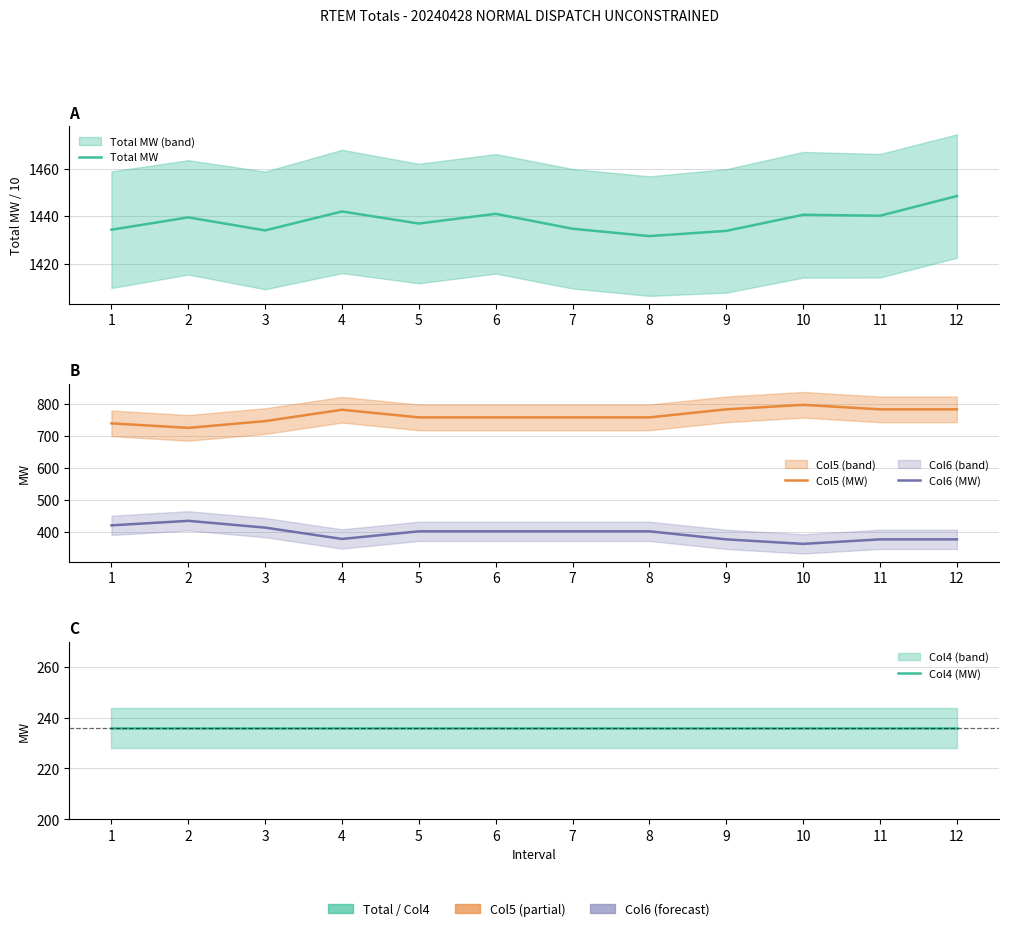

At how many categories does at least one series exceed 1122?

12